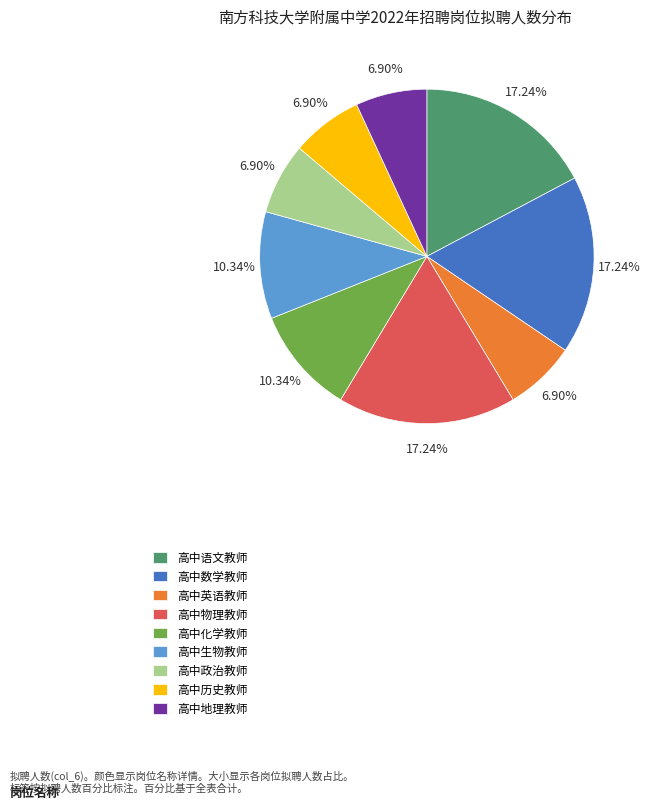

Which has a higher value, 高中地理教师 or 高中数学教师?

高中数学教师